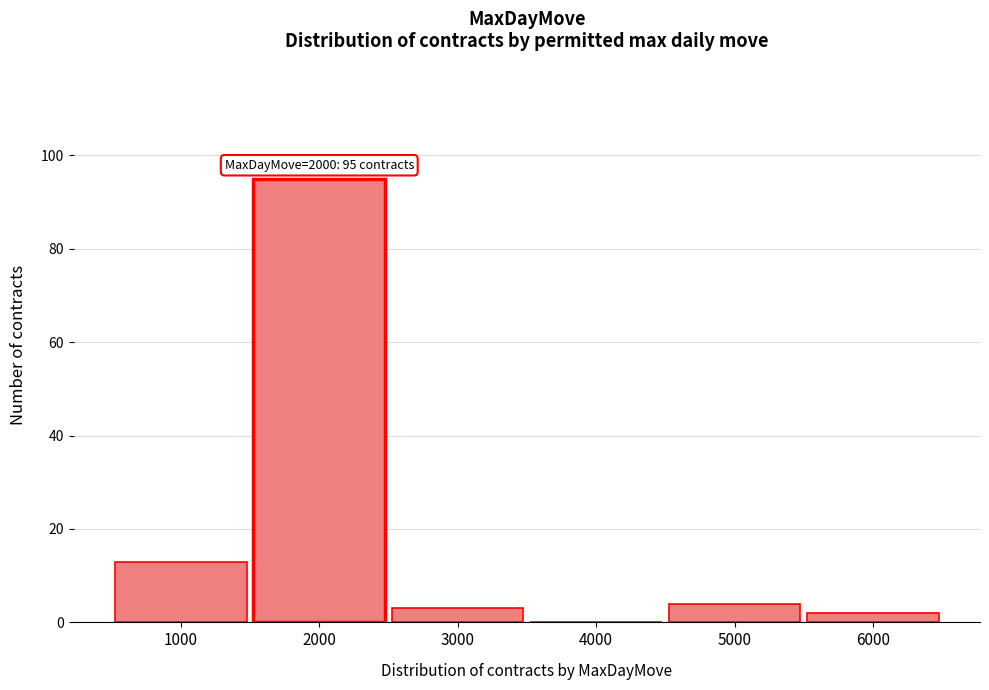

Over which range of the x-axis is the bar tallest?

1500 to 2500